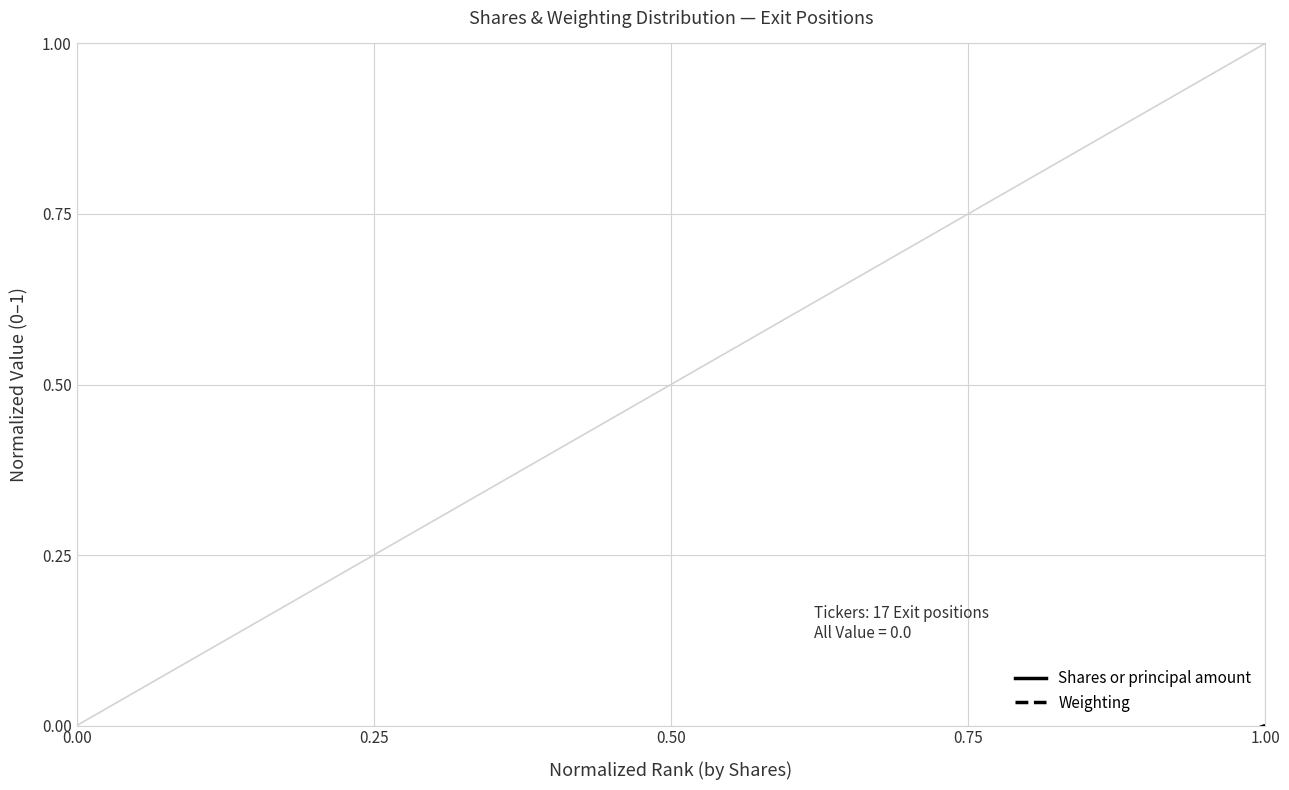

List the series in order of their overall mean, lowest first.

Shares or principal amount, Weighting